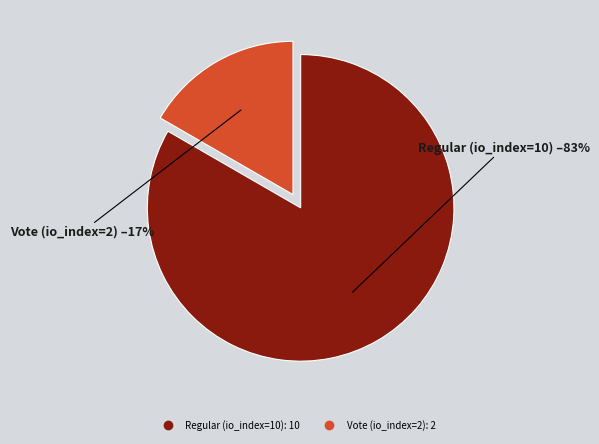

To the nearest percent, what is the average slice percentage?

50%